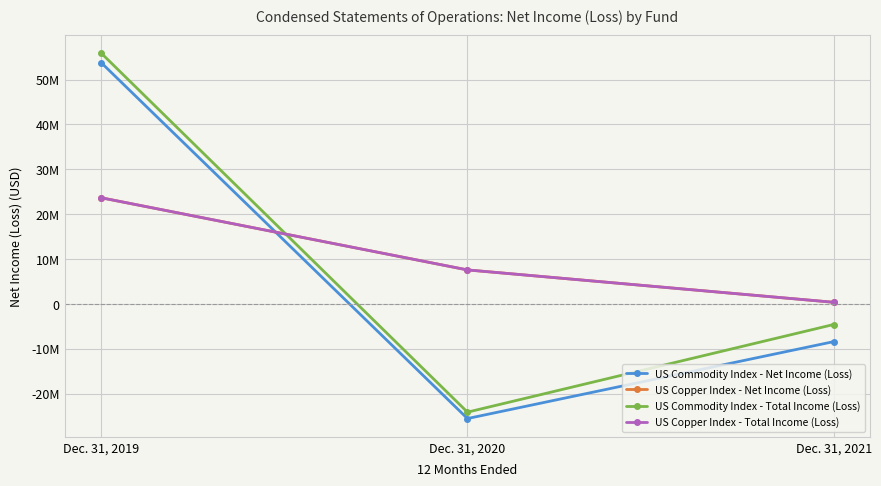

What is the minimum value shown in the chart?

-25551692